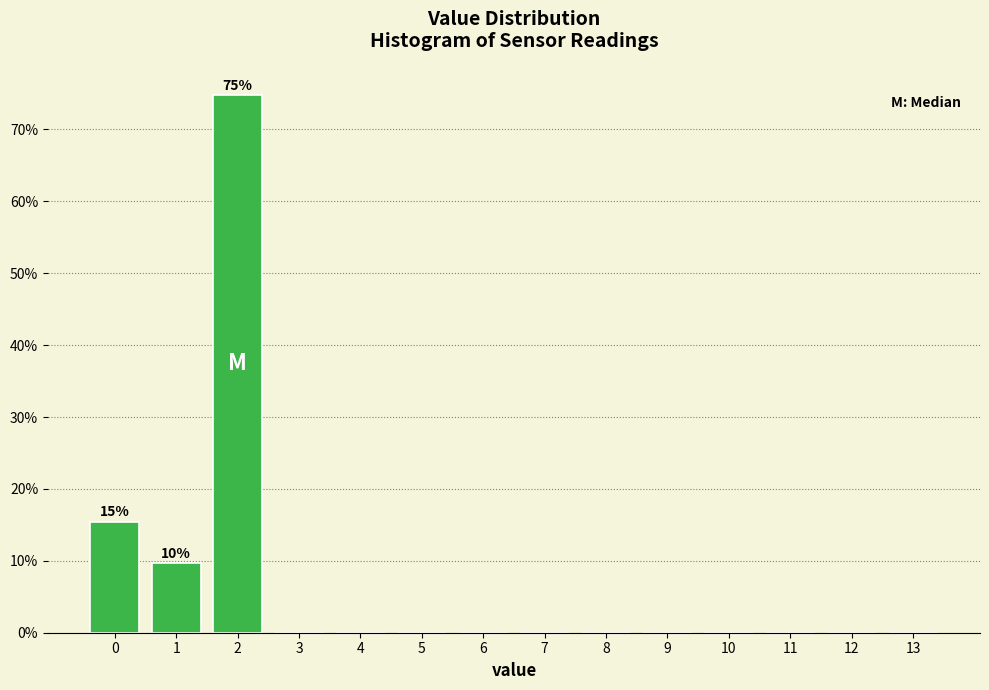

Reading left to right, extract all data points from this chart.

0=15.5	1=9.7	2=74.8	3=0.0	4=0.0	5=0.0	6=0.0	7=0.0	8=0.0	9=0.0	10=0.0	11=0.0	12=0.0	13=0.0